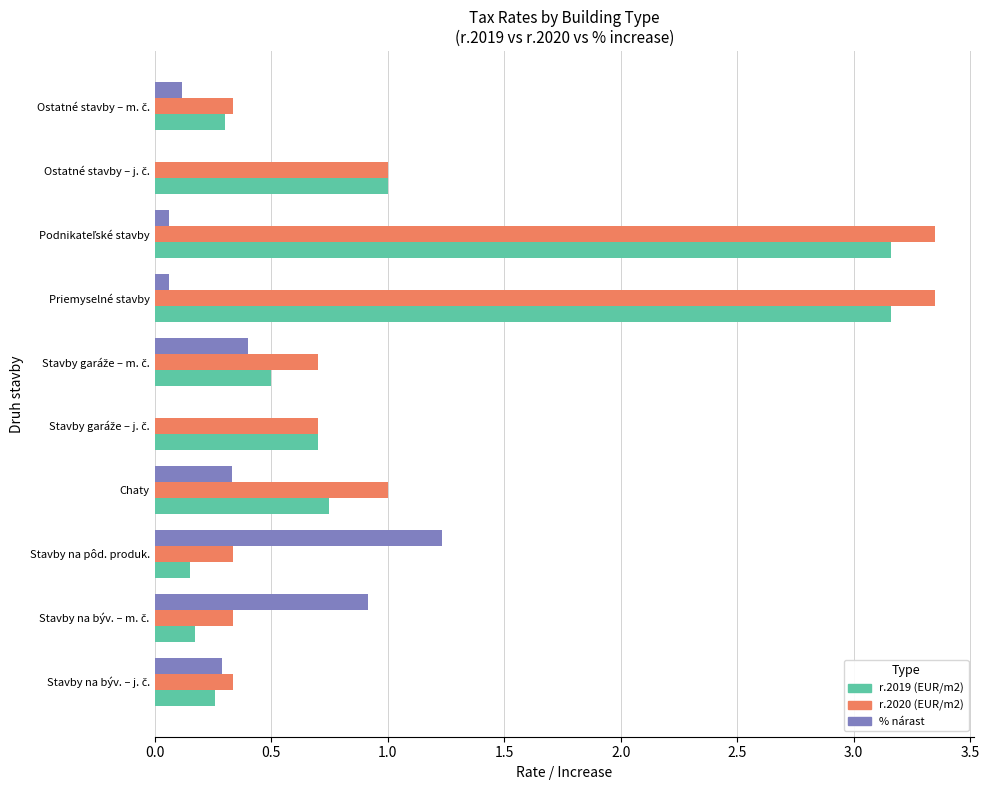

The value of % nárast at Chaty is 0.3. True or false?

True